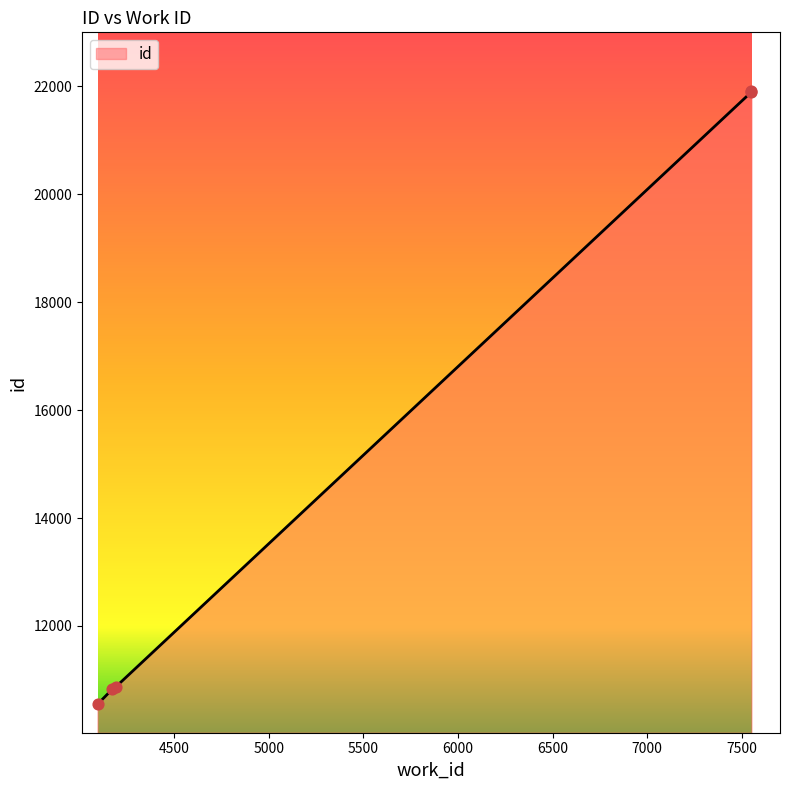

What is the ratio of the value at 4174 to the value at 7551?

0.5